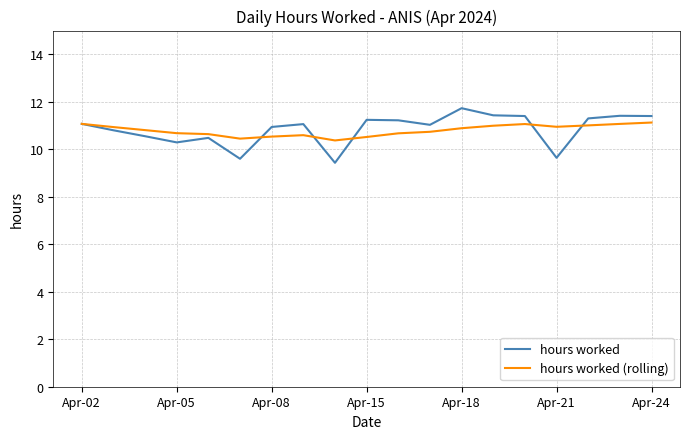

What is the sum of all hours worked values?

206.0